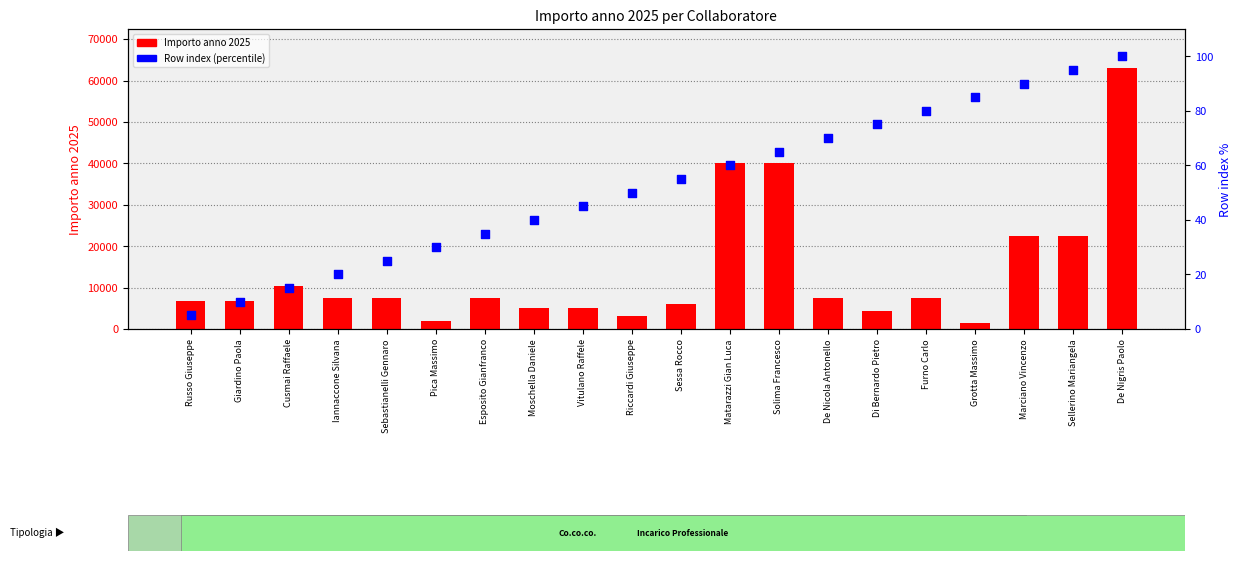

Which series has the largest Y range (max minus min)?

Importo anno 2025